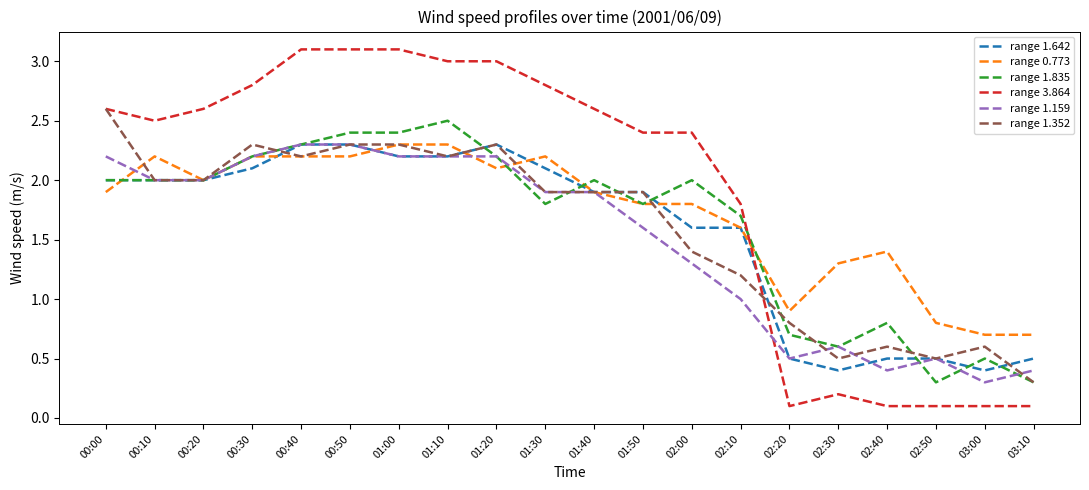

How many values in the range 3.864 series exceed 2?

13